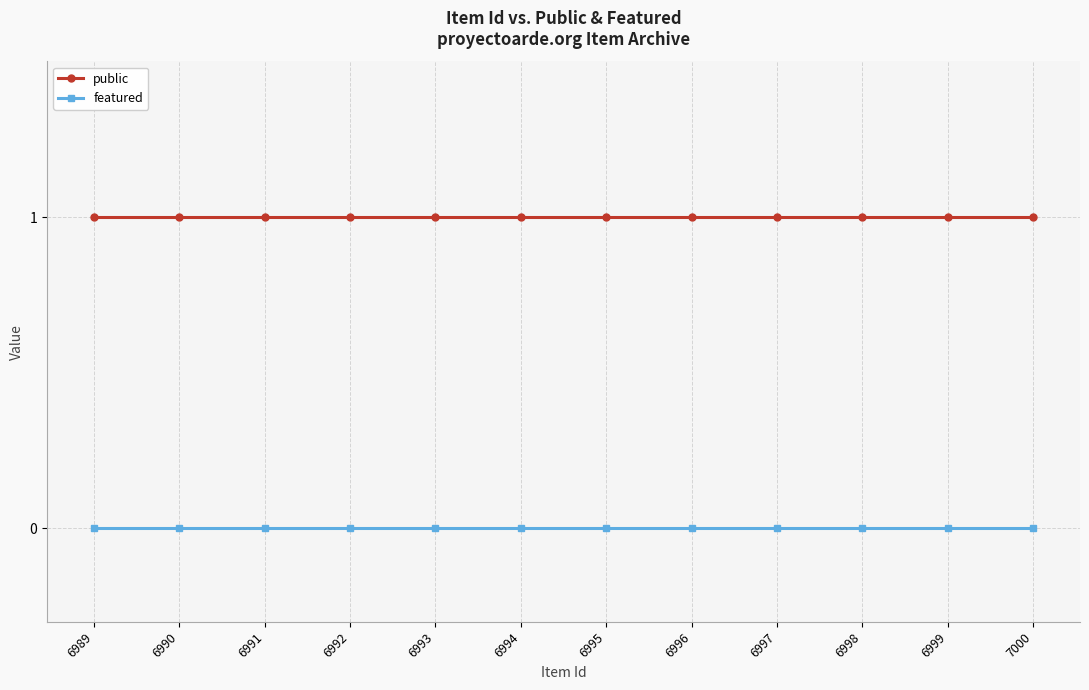

Read the public value at 7000.

1